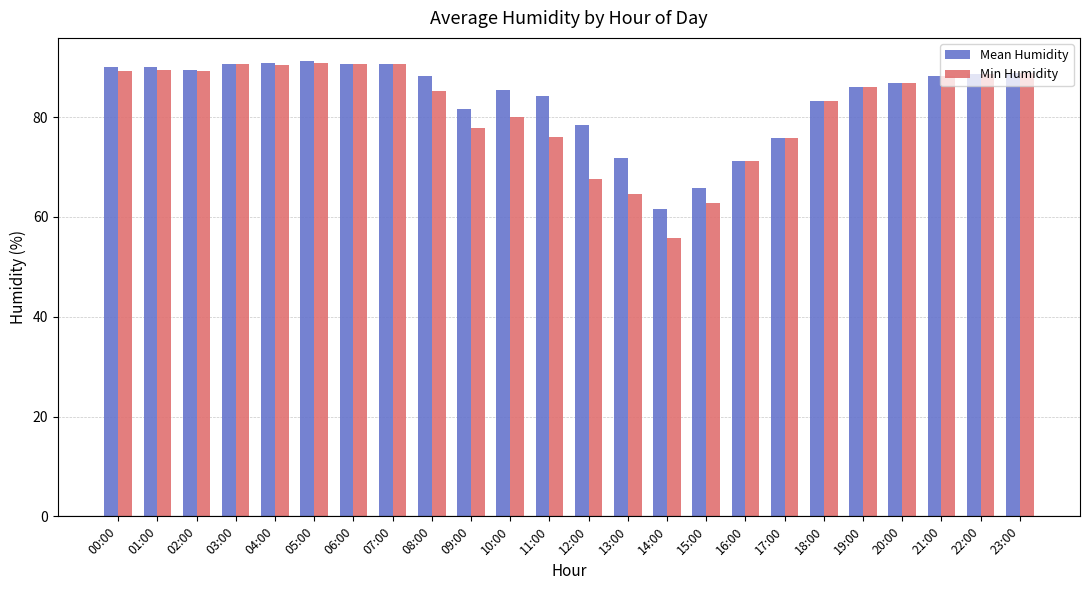

Read the Mean Humidity value at 18:00.

83.3